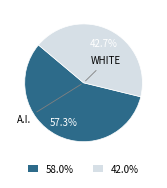

Is there any slice that represents more than half of the pie?

Yes